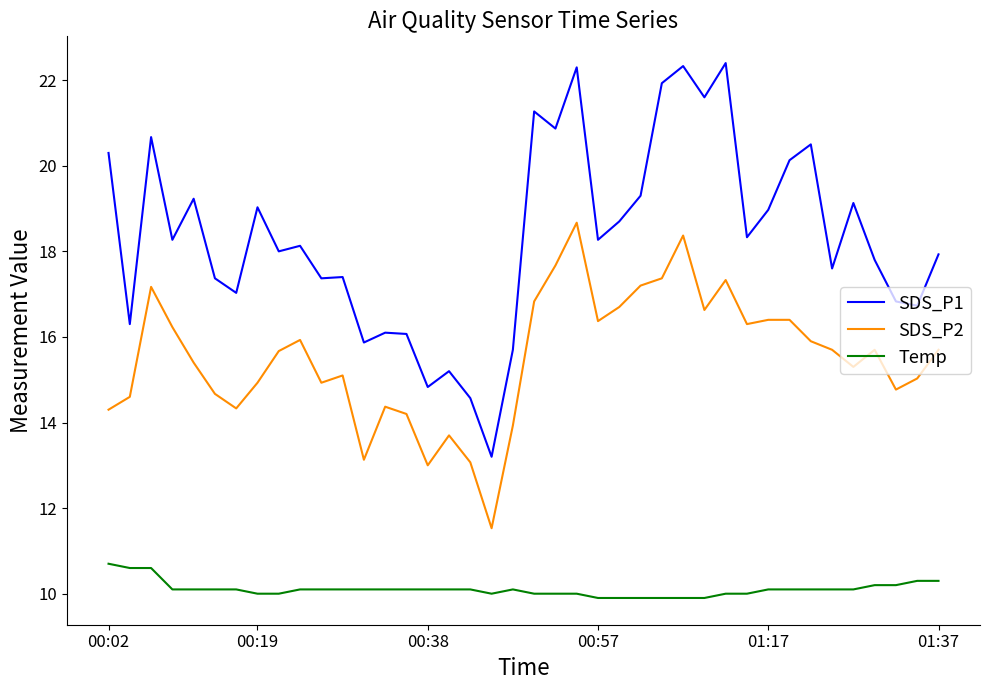

What are all the series names shown in the legend?

SDS_P1, SDS_P2, Temp